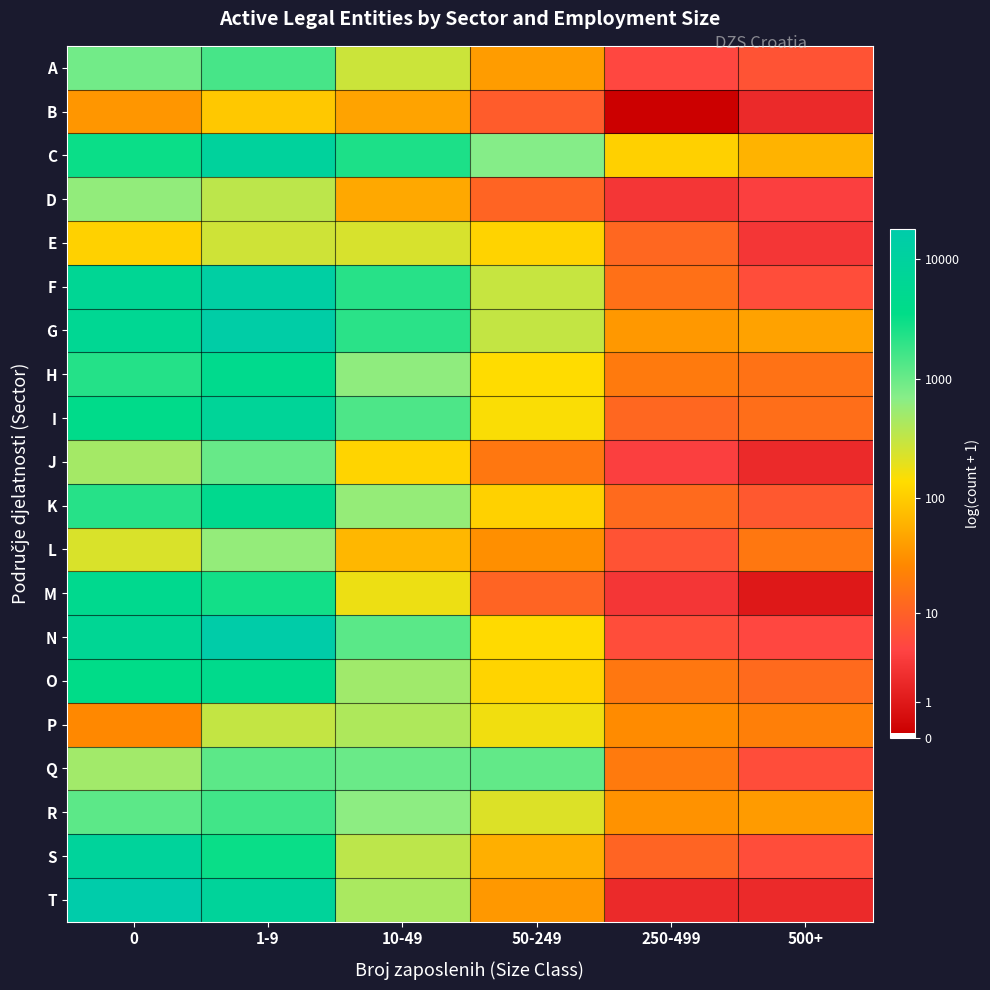

Count the number of data series in this chart.

20